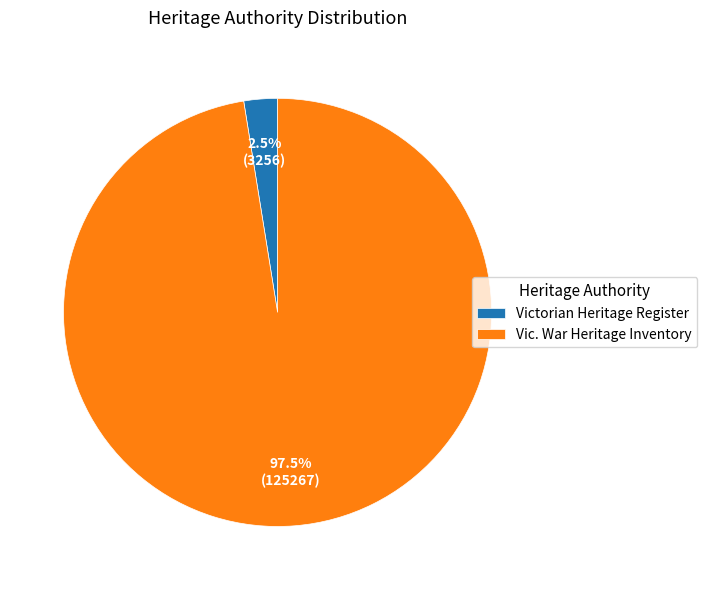

To the nearest percent, what is the difference between the Victorian Heritage Register and Vic. War Heritage Inventory slice percentages?

95%